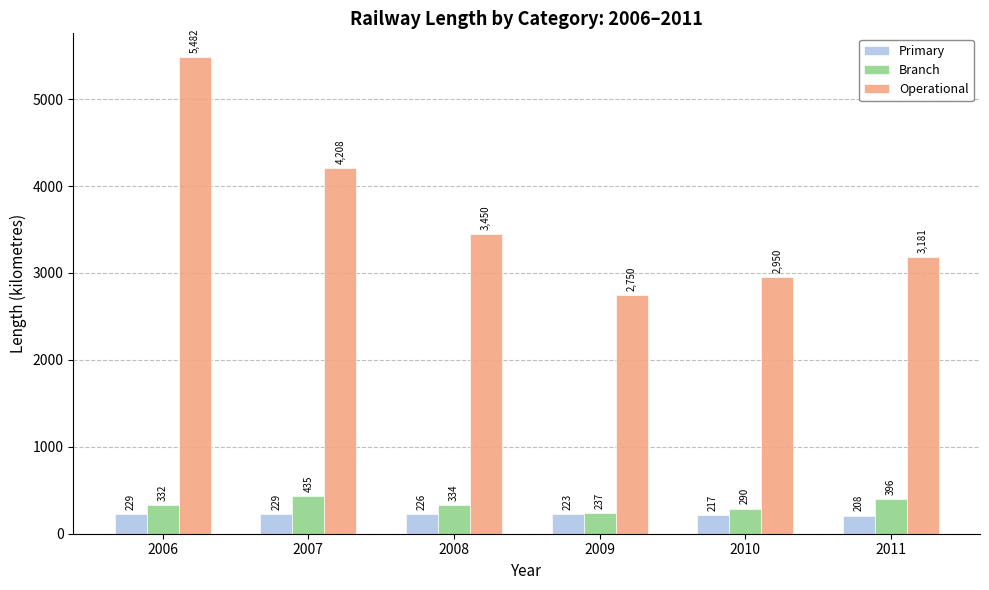

How many groups of bars are there?

6